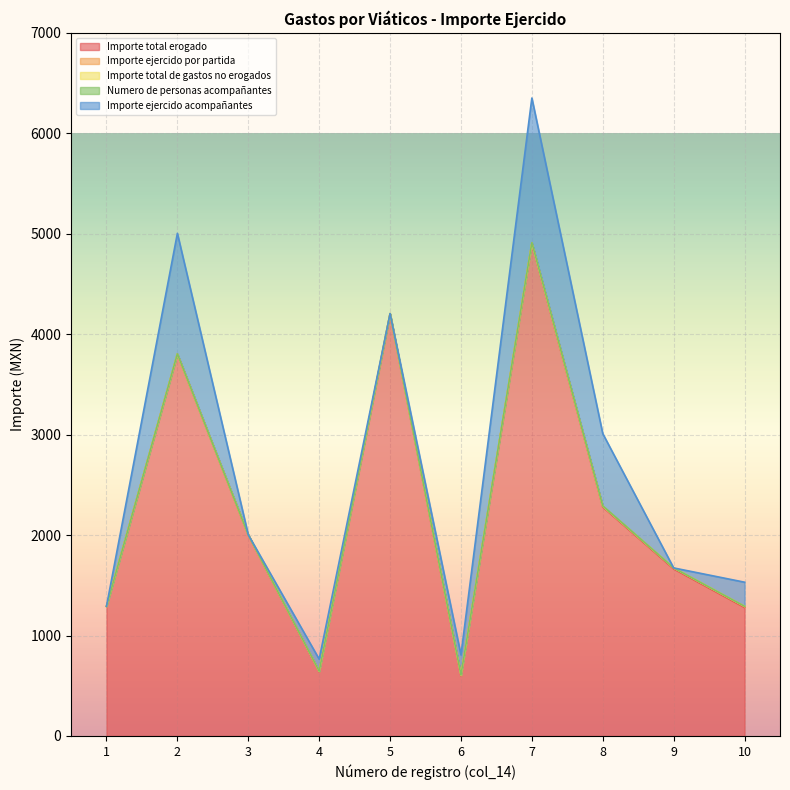

At which category does the chart reach its peak across all series?

7